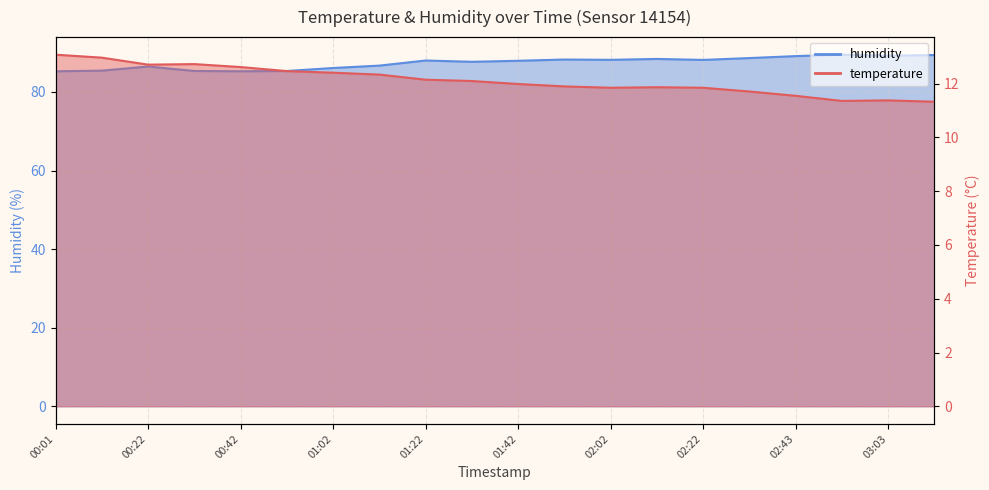

In temperature, how many points are lower than both neighbors (excluding endpoints)?

3